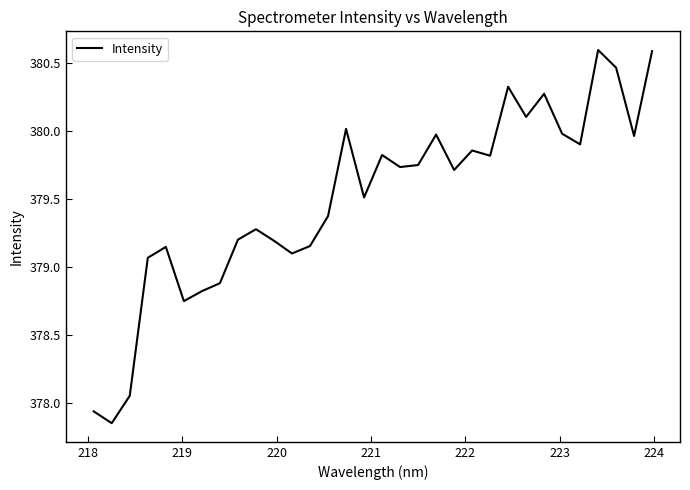

Does the chart have visible grid lines?

No